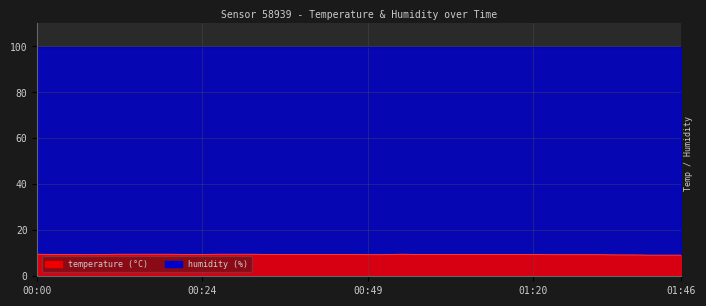

List the labels in order of value, largest first.

00:00, 00:12, 00:15, 00:17, 00:19, 00:27, 00:29, 00:32, 00:54, 00:02, 00:05, 00:10, 00:22, 00:24, 00:34, 00:37, 00:39, 00:41, 00:44, 00:46, 00:56, 00:59, 01:02, 01:10, 01:13, 01:15, 01:18, 01:20, 00:07, 00:49, 00:51, 01:23, 01:29, 01:31, 01:34, 01:36, 01:39, 01:41, 01:44, 01:46